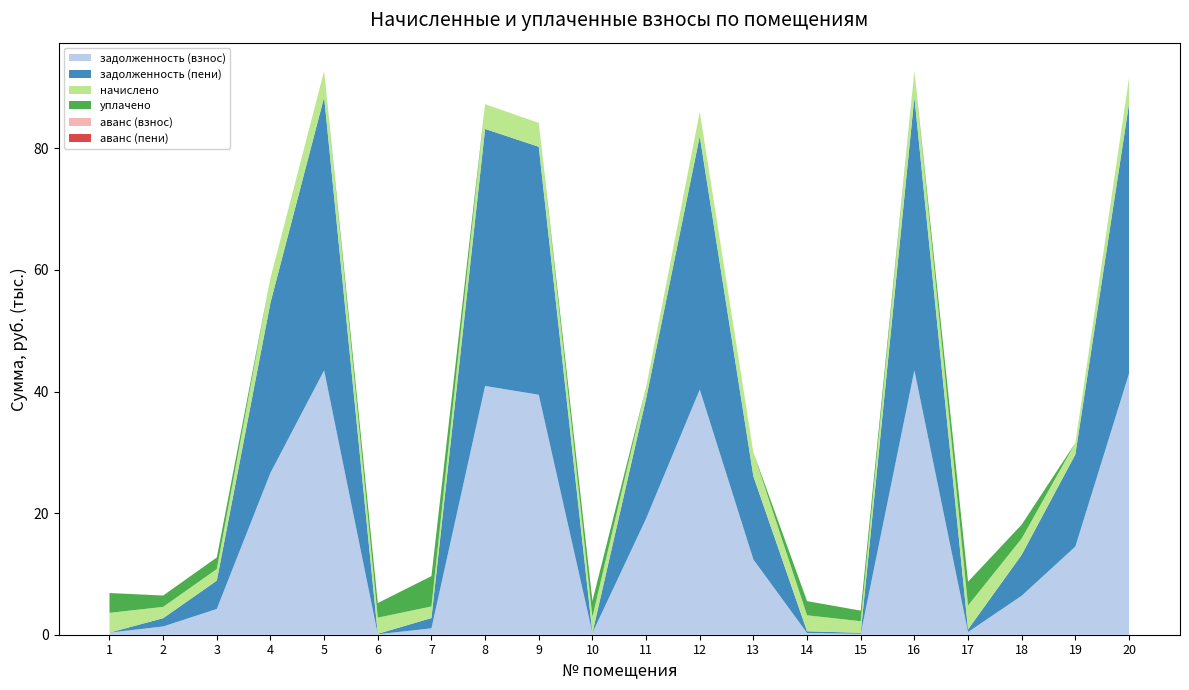

Reading left to right, extract all data points from this chart.

задолженность (взнос): 1=348.0	2=1358.4	3=4237.6	4=26634.8	5=43482.5	6=79.0	7=1054.2	8=40915.3	9=39471.1	10=292.4	11=19093.9	12=40322.2	13=12366.1	14=282.4	15=166.2	16=43482.5	17=436.9	18=6415.3	19=14507.2	20=42947.6
задолженность (пени): 1=0.0	2=1358.0	3=4662.4	4=27984.5	5=44926.4	6=67.0	7=1690.0	8=42274.0	9=40781.8	10=0.0	11=19727.9	12=41663.1	13=13676.8	14=282.4	15=150.0	16=44926.4	17=437.3	18=6738.6	19=15143.0	20=44373.8
начислено: 1=3250.1	2=1864.8	3=1907.5	4=4049.3	5=4331.7	6=2664.0	7=1907.5	8=4075.9	9=3932.1	10=2632.1	11=1902.1	12=4022.6	13=3932.1	14=2632.1	15=1907.5	16=4331.7	17=3932.1	18=2680.0	19=1907.5	20=4278.4
уплачено: 1=3249.1	2=1866.0	3=1902.7	4=0.0	5=0.0	6=2400.0	7=4987.0	8=0.0	9=0.0	10=2632.0	11=0.0	12=0.0	13=0.0	14=2327.4	15=1739.0	16=0.0	17=3914.5	18=2279.0	19=0.0	20=0.0
аванс (взнос): 1=0.0	2=0.0	3=0.0	4=0.0	5=0.0	6=0.0	7=0.0	8=0.0	9=0.0	10=0.0	11=0.0	12=0.0	13=0.0	14=0.0	15=0.0	16=0.0	17=0.0	18=0.0	19=0.0	20=0.0
аванс (пени): 1=12.6	2=0.0	3=0.0	4=0.0	5=0.0	6=0.0	7=0.0	8=0.0	9=0.0	10=0.0	11=0.0	12=0.0	13=0.0	14=0.0	15=0.0	16=0.0	17=0.0	18=0.0	19=0.0	20=0.0